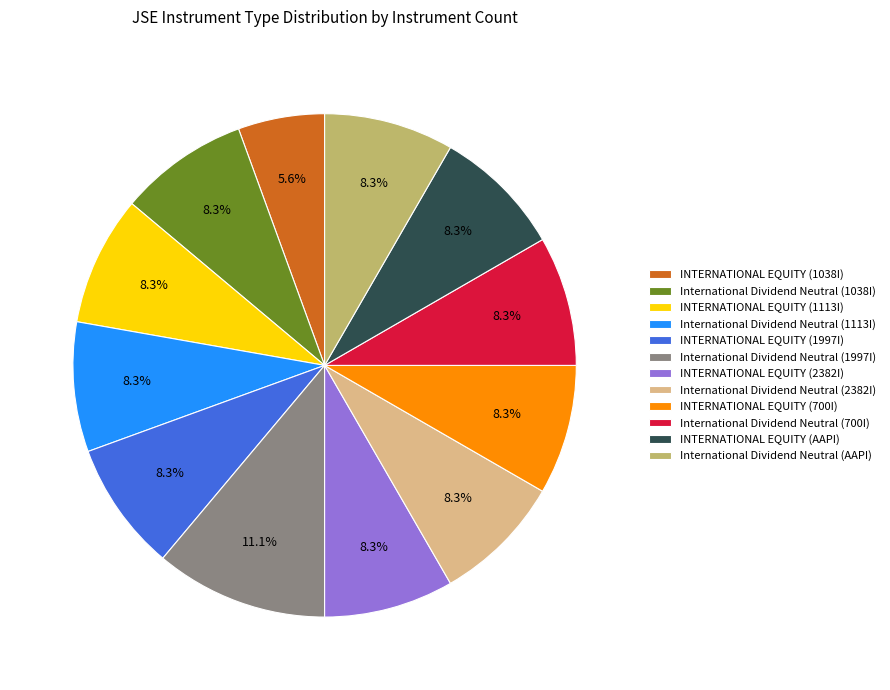

Is there a majority slice in this chart?

No